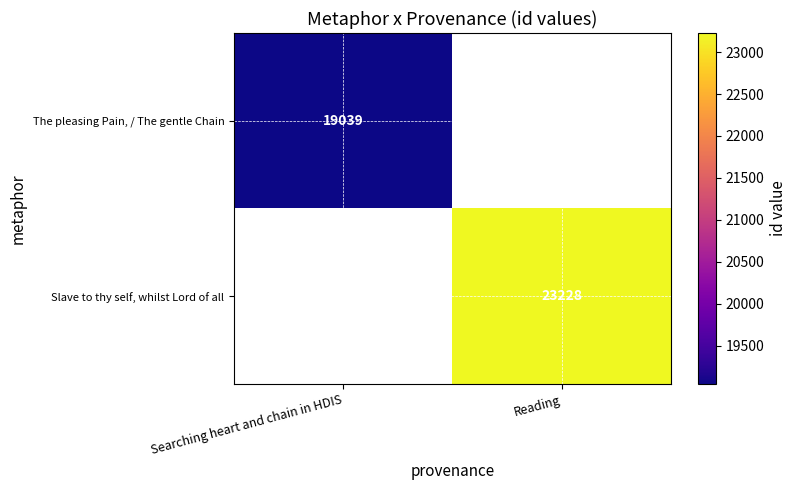

Is it true that Slave to thy self, whilst Lord of all equals 30780.1 at Reading?

False